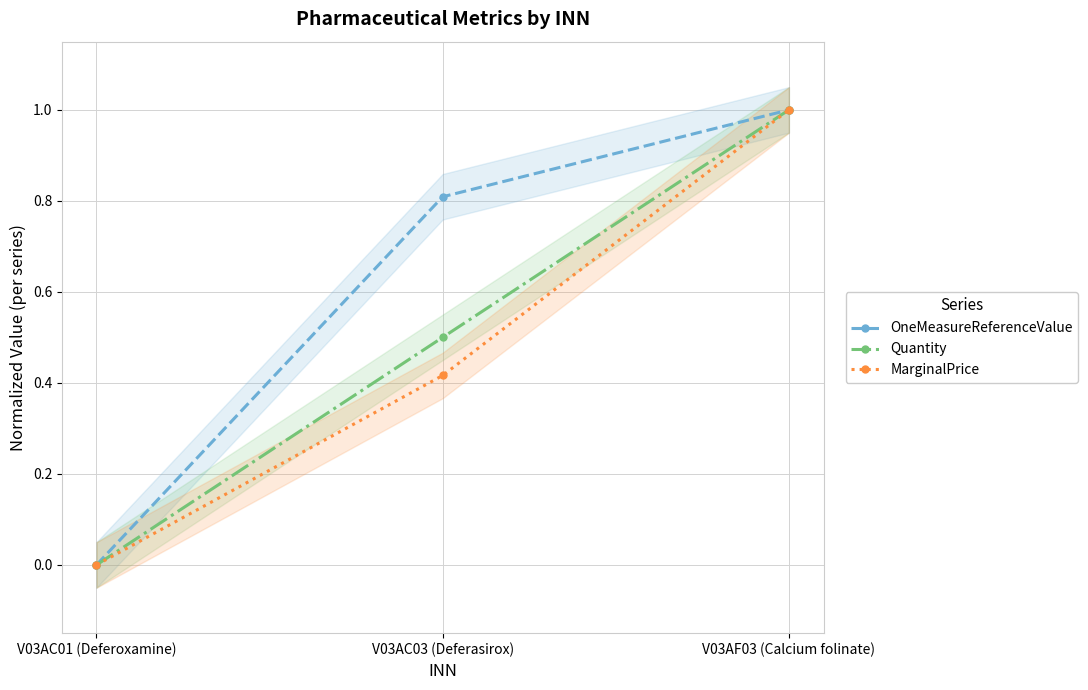

What is the label of the 1st point from the left?

V03AC01 (Deferoxamine)